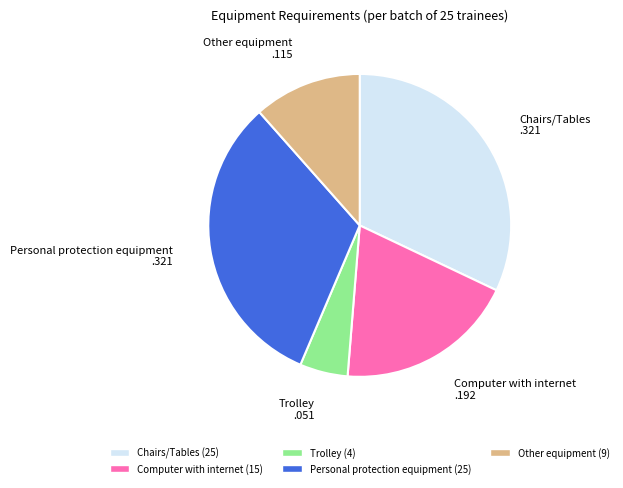

Which has a higher value, Trolley or Personal protection equipment?

Personal protection equipment